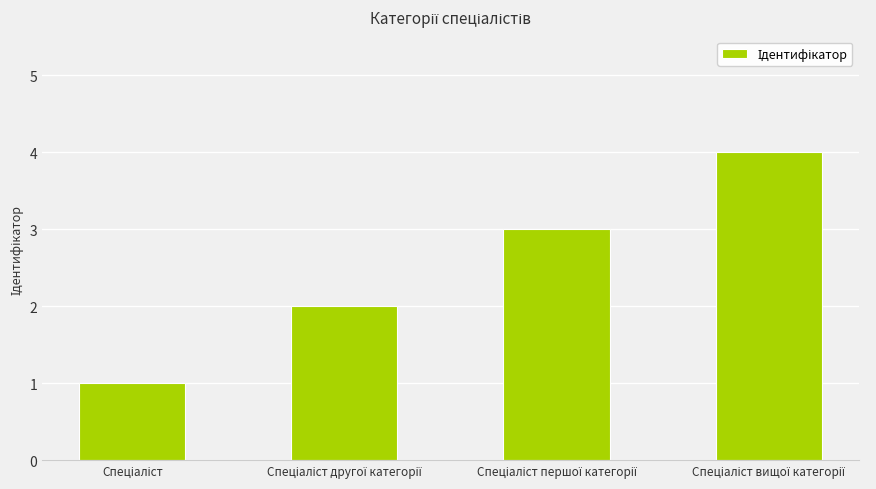

What is the sum of all values?

10